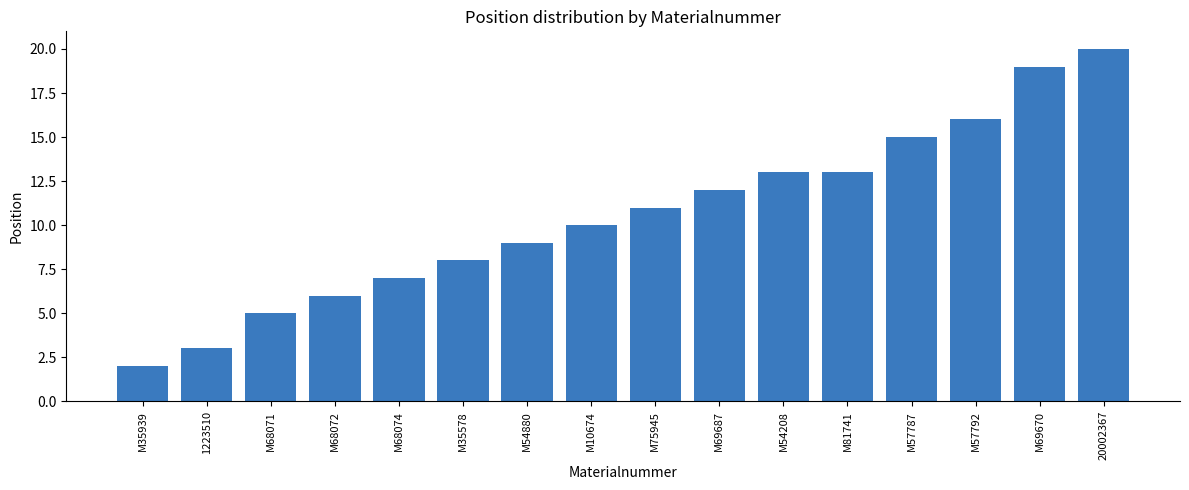

What is the sum of the values at M68071 and M54880?

14